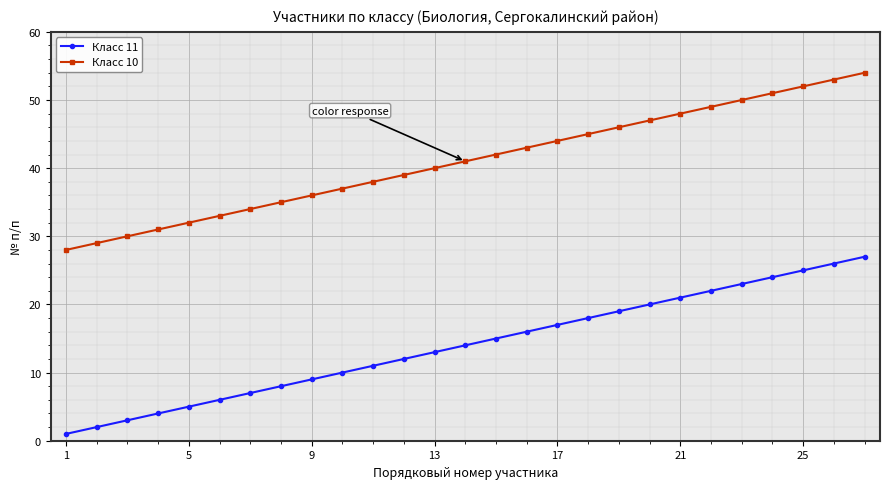

True or false: Класс 11 and Класс 10 cross at least once.

False